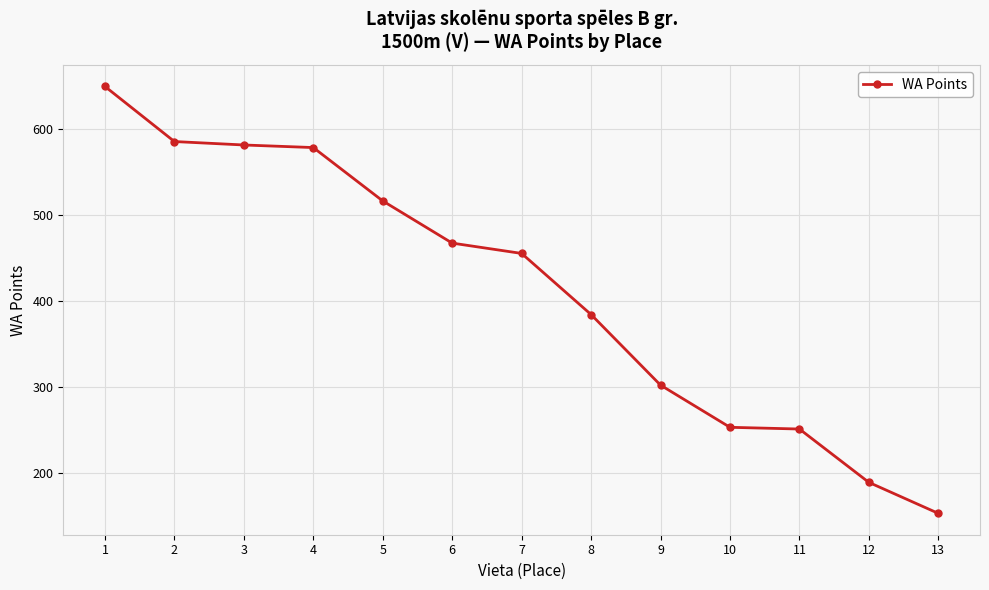

What value does the data have at 12, to the nearest 50?

200